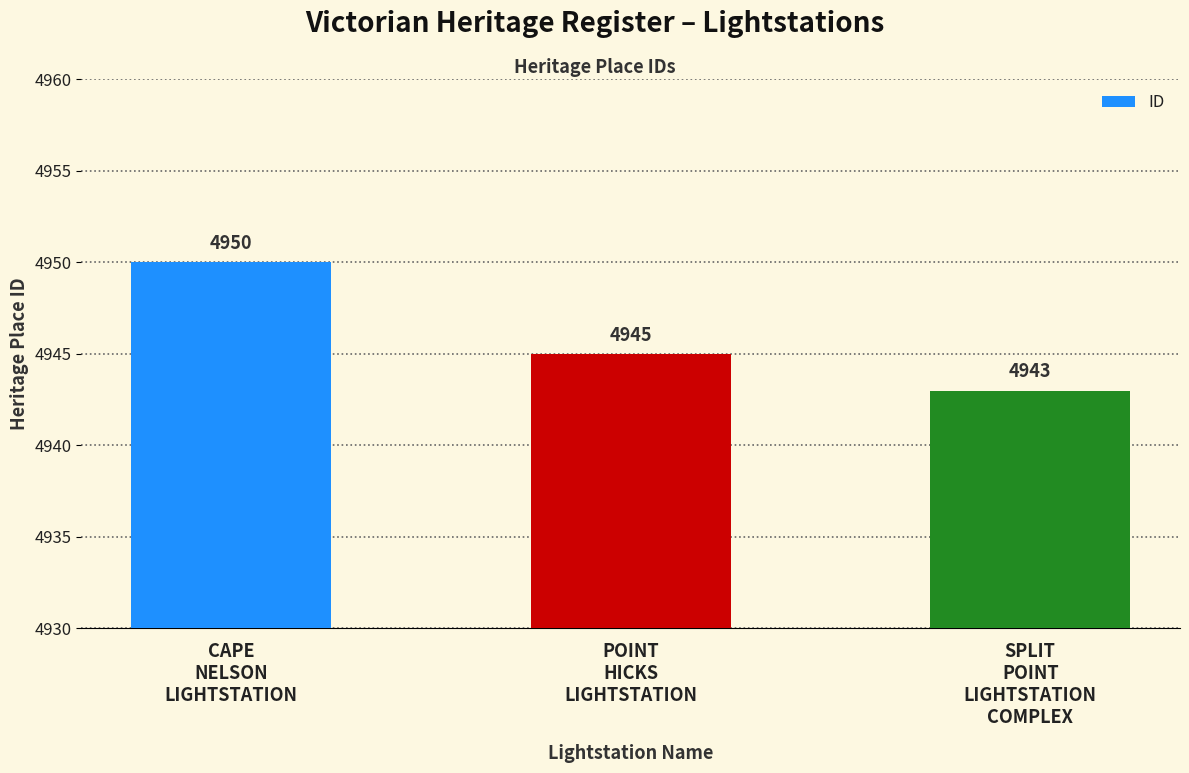

Rank the categories by value from lowest to highest.

SPLIT
POINT
LIGHTSTATION
COMPLEX, POINT
HICKS
LIGHTSTATION, CAPE
NELSON
LIGHTSTATION